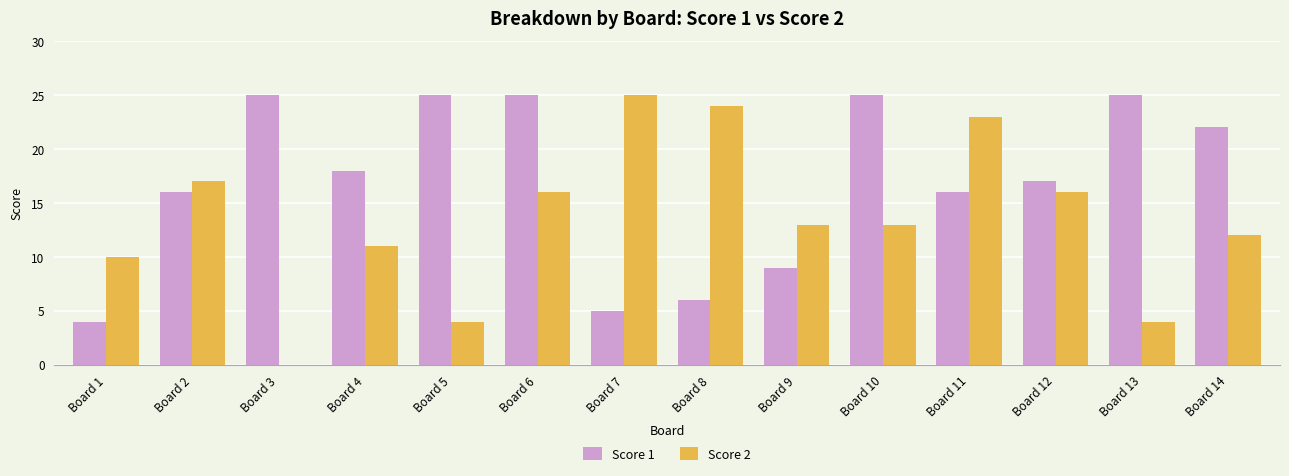

What is the approximate value of Score 2 at Board 11, to the nearest 5?

25